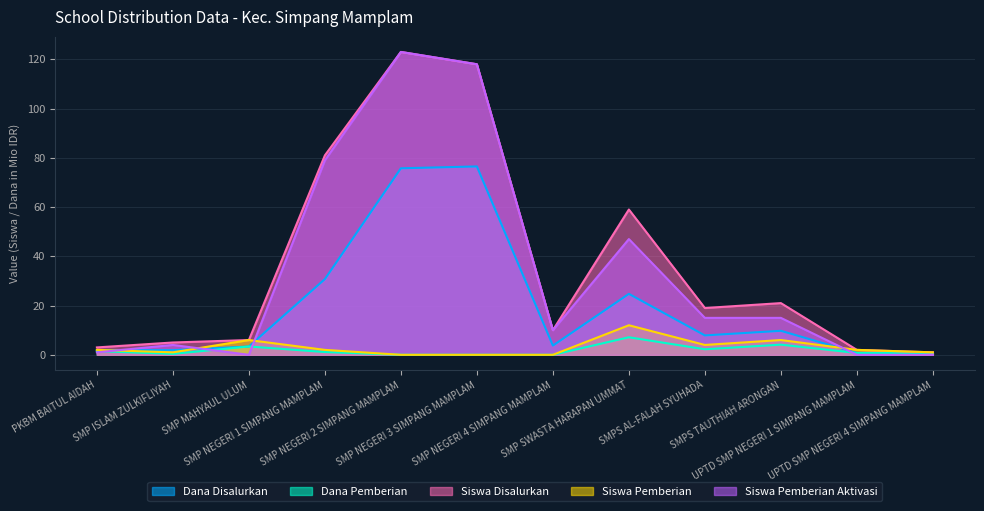

What position from the right is PKBM BAITUL AIDAH?

12